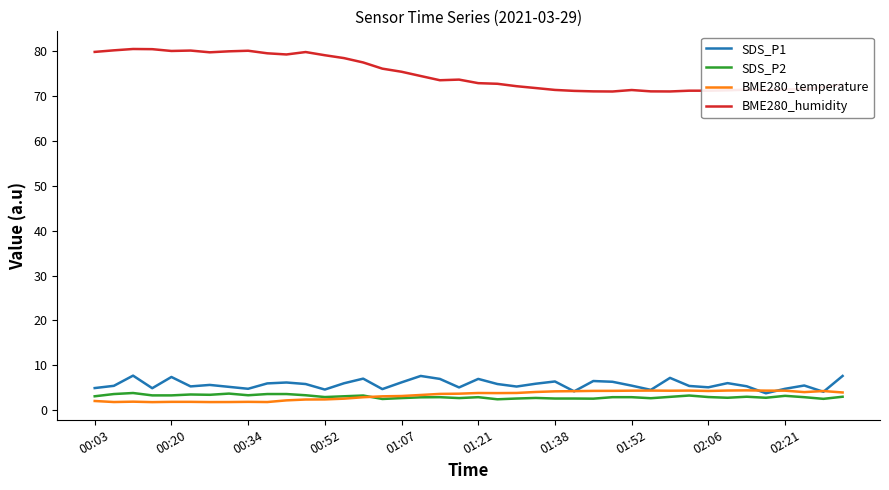

True or false: SDS_P1 and SDS_P2 intersect in this chart.

False